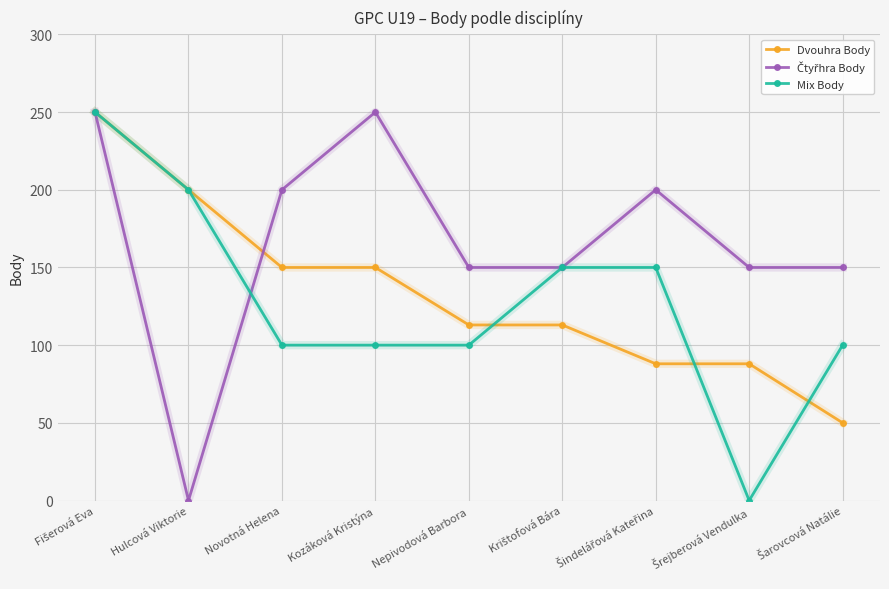

What is the maximum value shown in the chart?

250